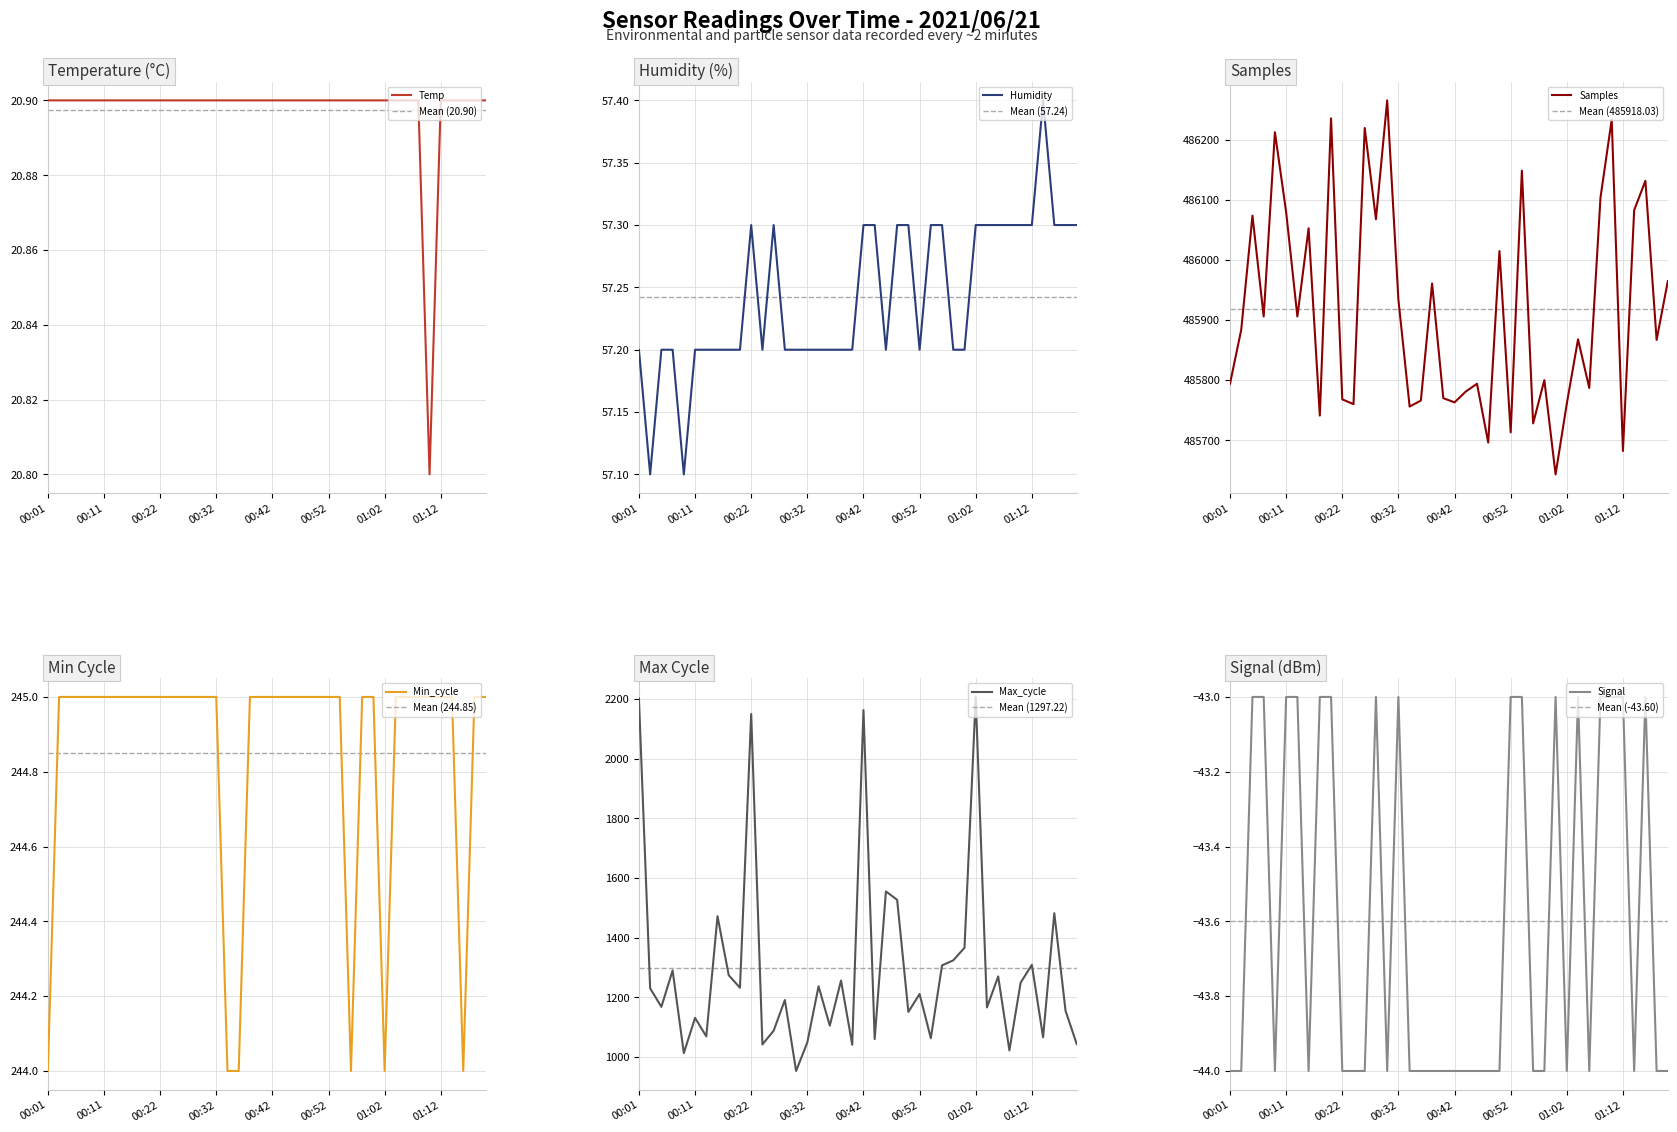

Is the value of Signal at 00:05 greater than the value of Temp at 00:58?

No